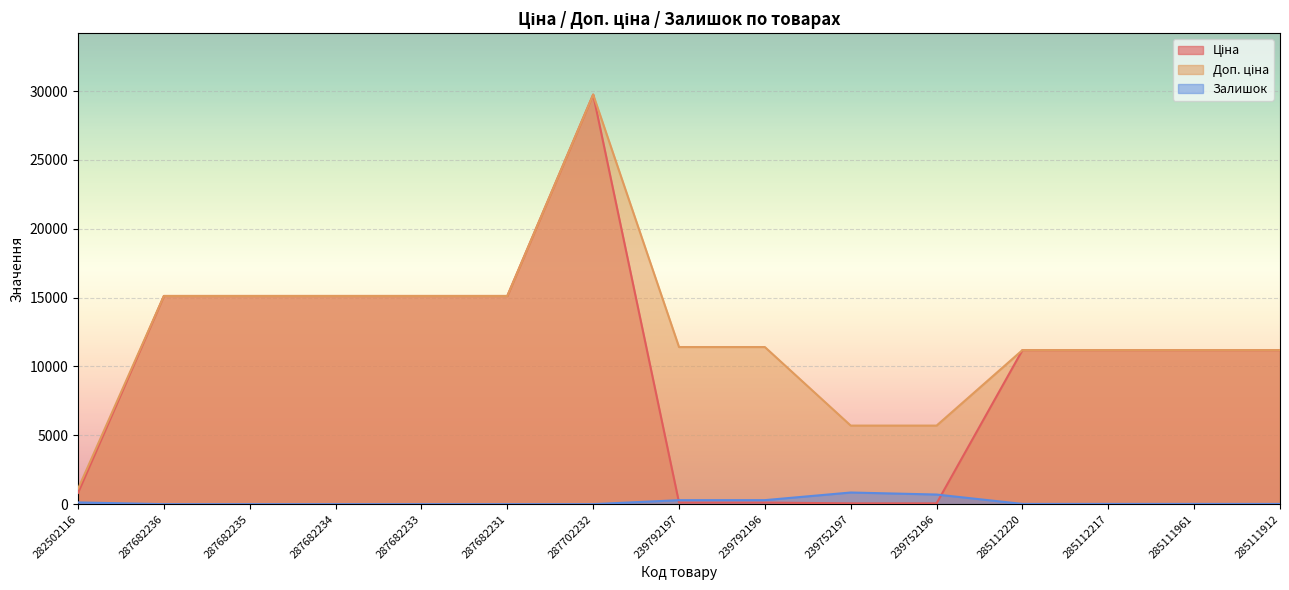

What is the sum of the Залишок values at 287682235 and 285111912?

15.0